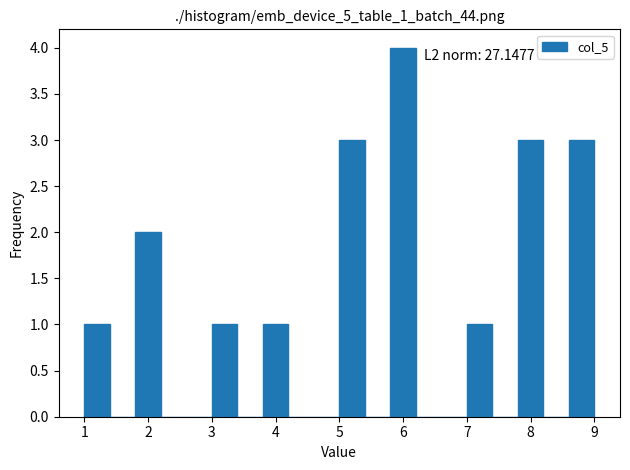

Over which range of the x-axis is the bar tallest?

5.8 to 6.2